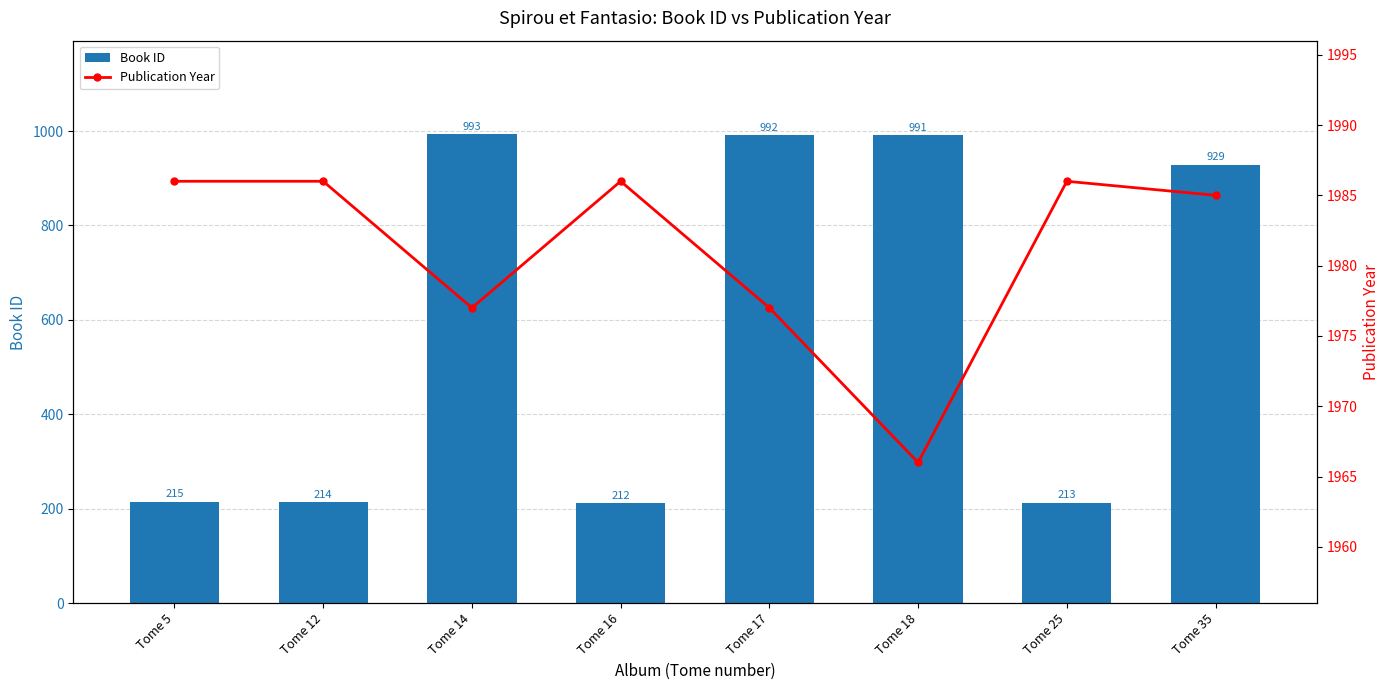

Does the chart contain stacked bars?

No